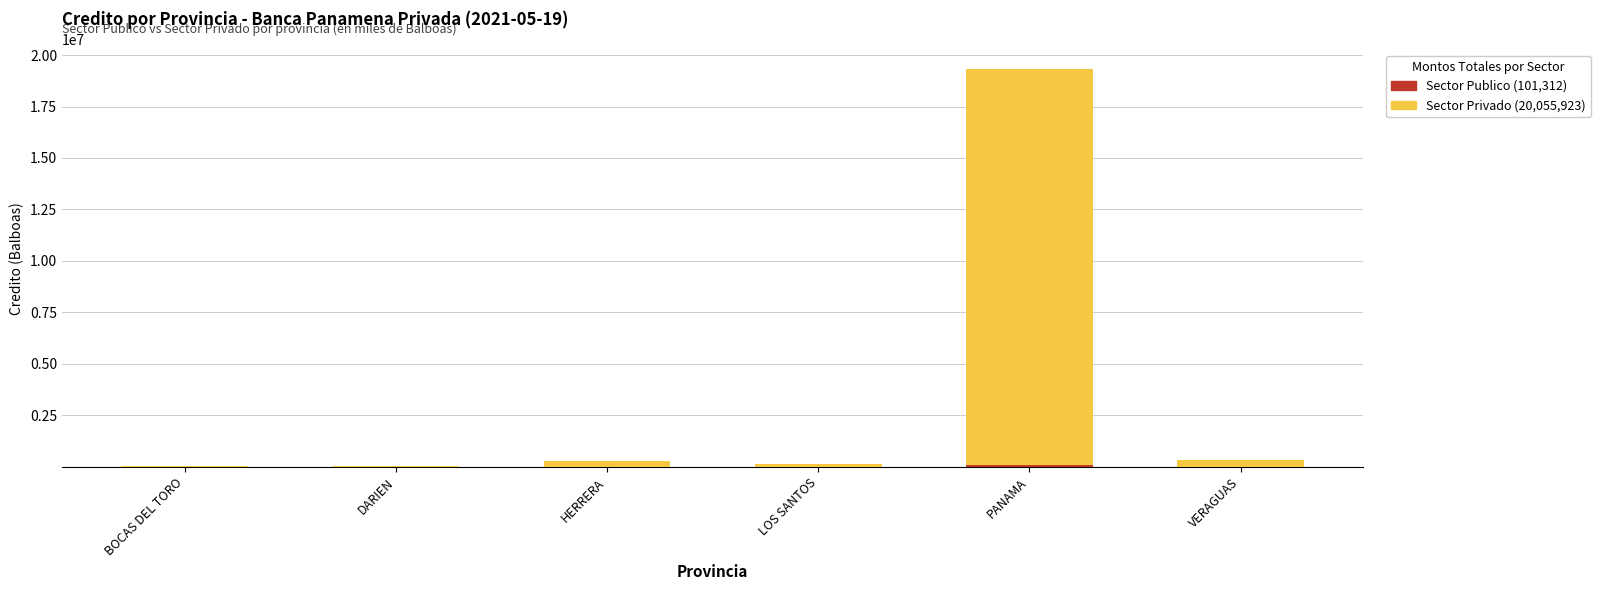

At which category is the sum across all series the highest?

PANAMA